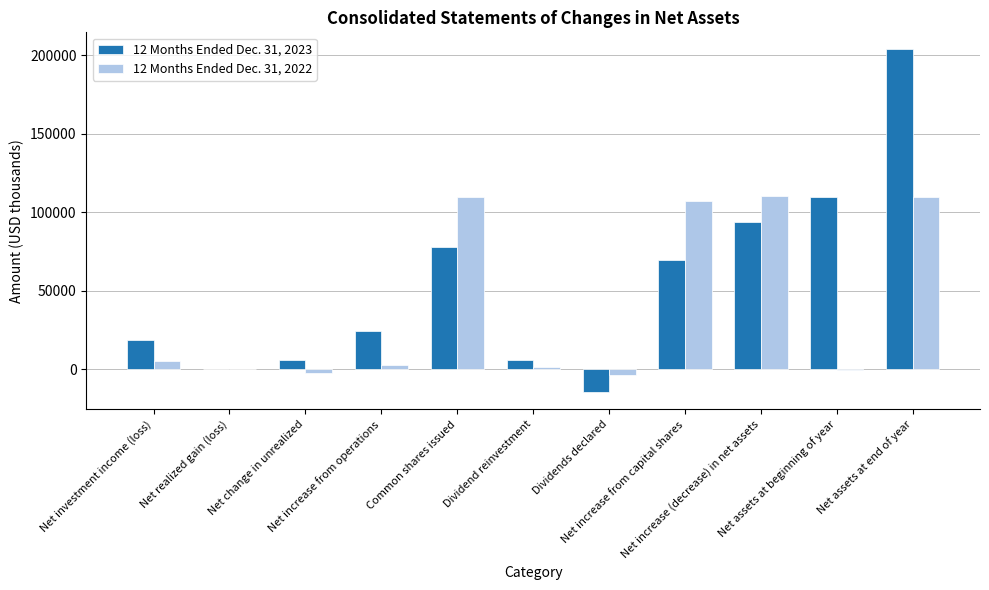

Which series has the largest total across all categories?

12 Months Ended Dec. 31, 2023